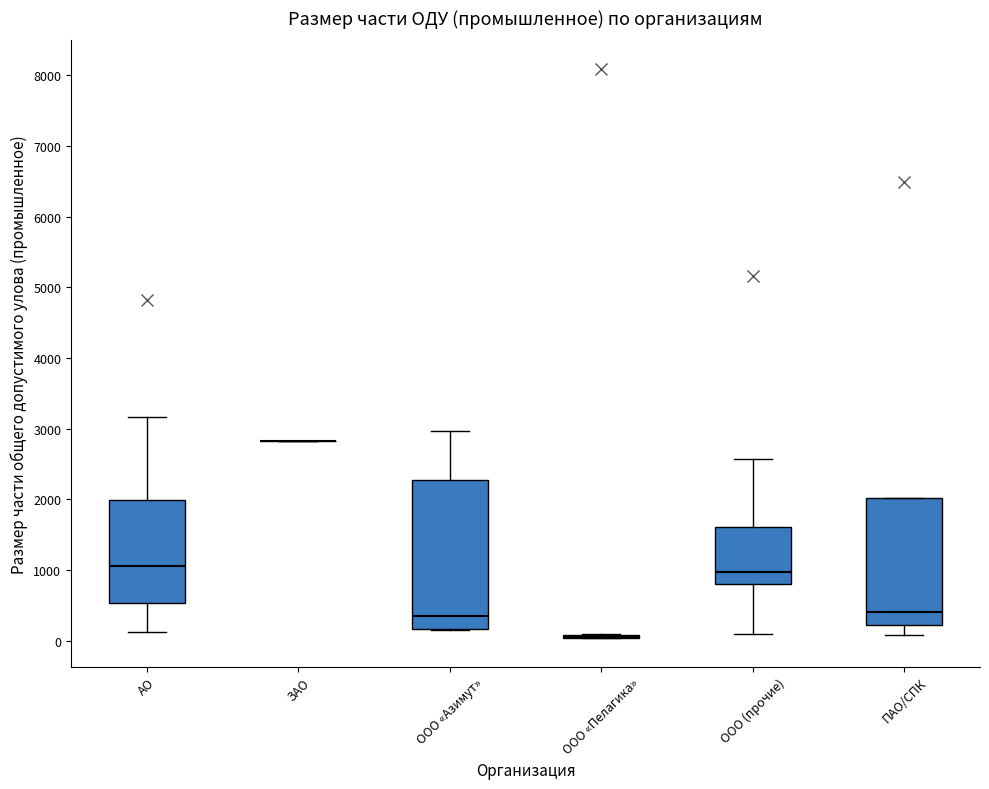

Reading left to right, transcribe this box plot: for each box, give where its median line is, the range the box spans, and where its two whiskers end, as read against the y-axis. The values are not printed on the chart, so give them approximately, as read against the axis.

АО: median 1100, box 500 to 2000, whiskers 100 to 3200
ЗАО: box collapsed to a line at 2800, whiskers 2800 to 2800
ООО «Азимут»: median 400, box 200 to 2300, whiskers 200 to 3000
ООО «Пелагика»: box collapsed to a line at 0, whiskers 0 to 100
ООО (прочие): median 1000, box 800 to 1600, whiskers 100 to 2600
ПАО/СПК: median 400, box 200 to 2000, whiskers 100 to 2000